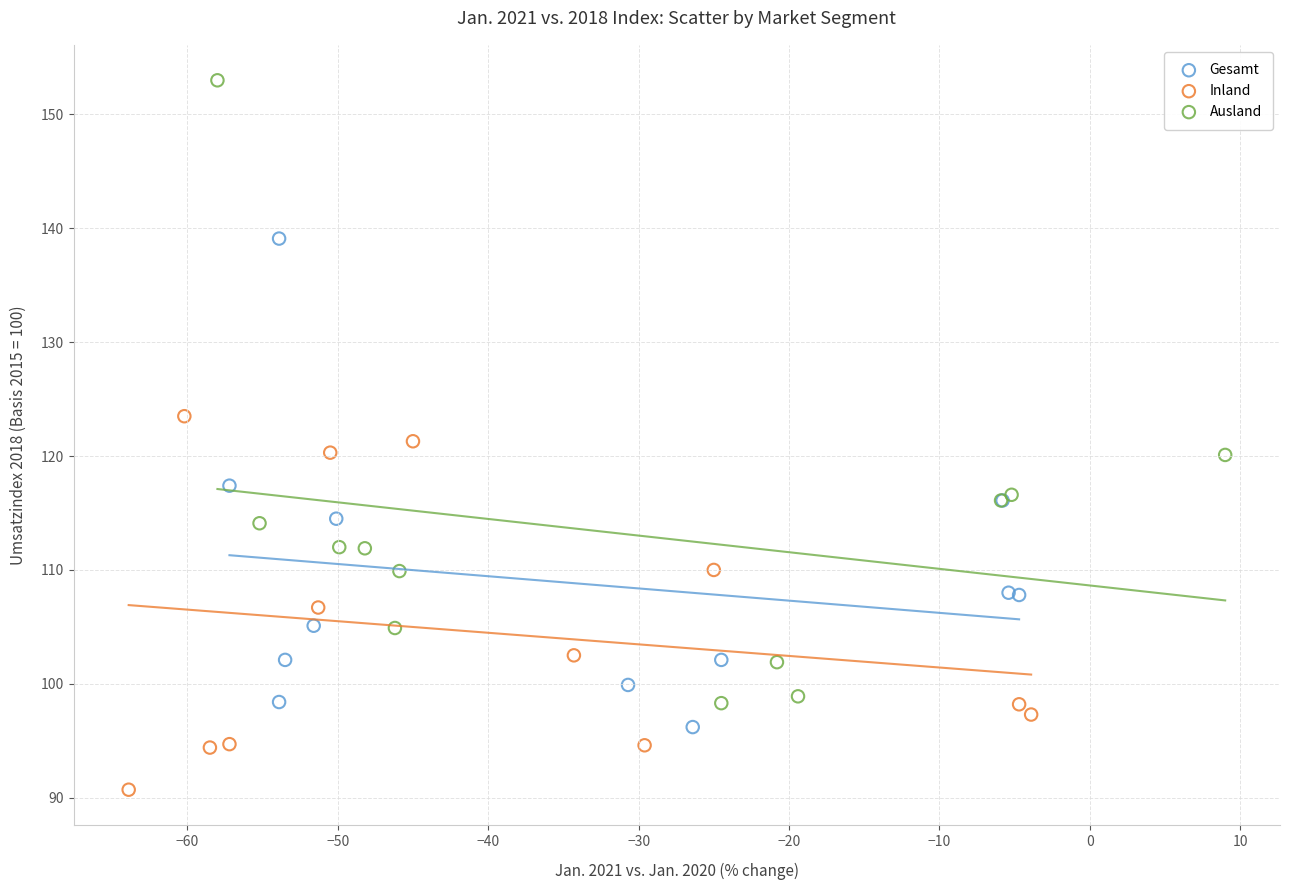

What are all the series names shown in the legend?

Gesamt, Inland, Ausland